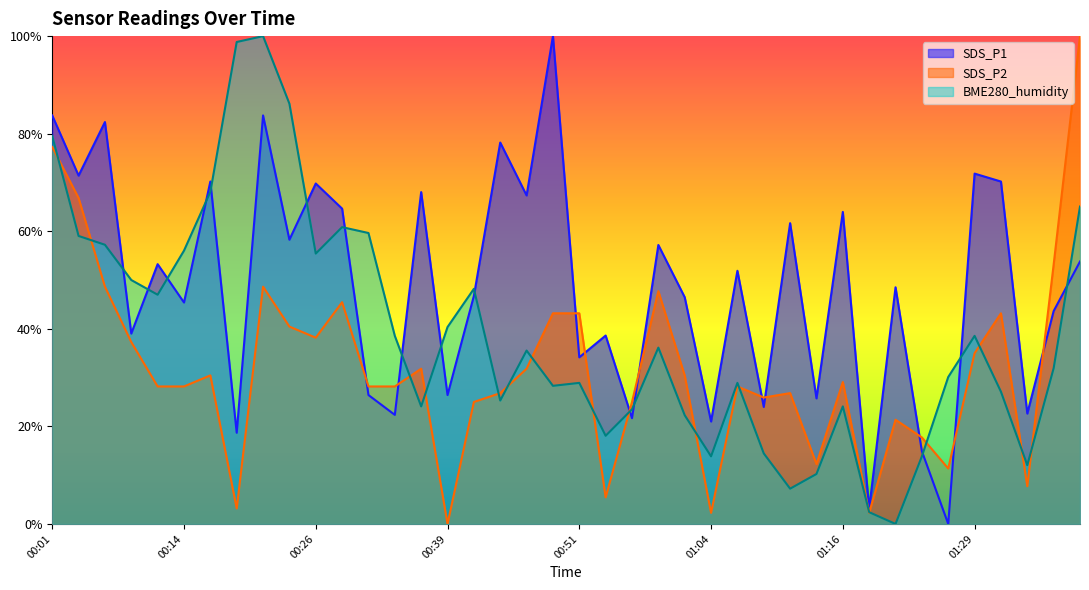

What is the highest value of the SDS_P1 series?

1.0